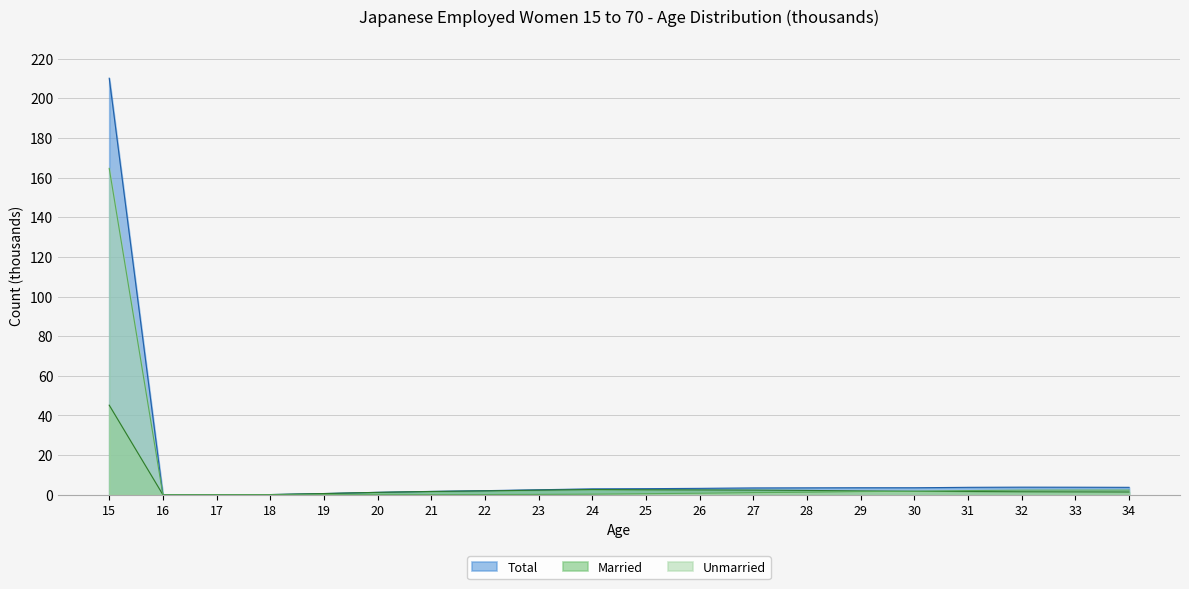

True or false: Total and Married intersect in this chart.

False